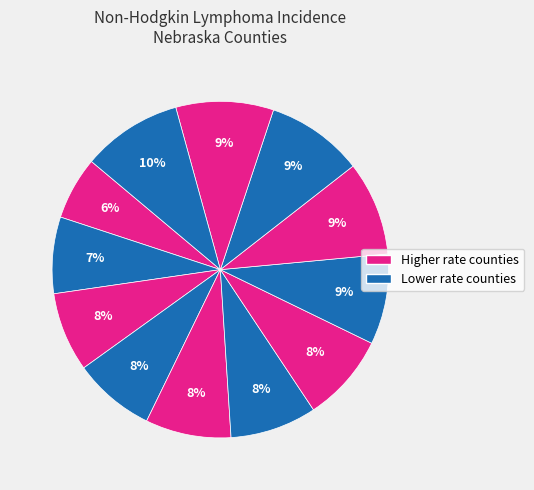

How many segments does this pie chart have?

12